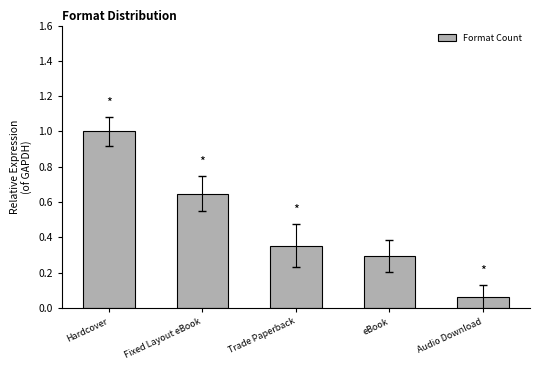

What is the sum of the values at eBook and Hardcover?

1.3